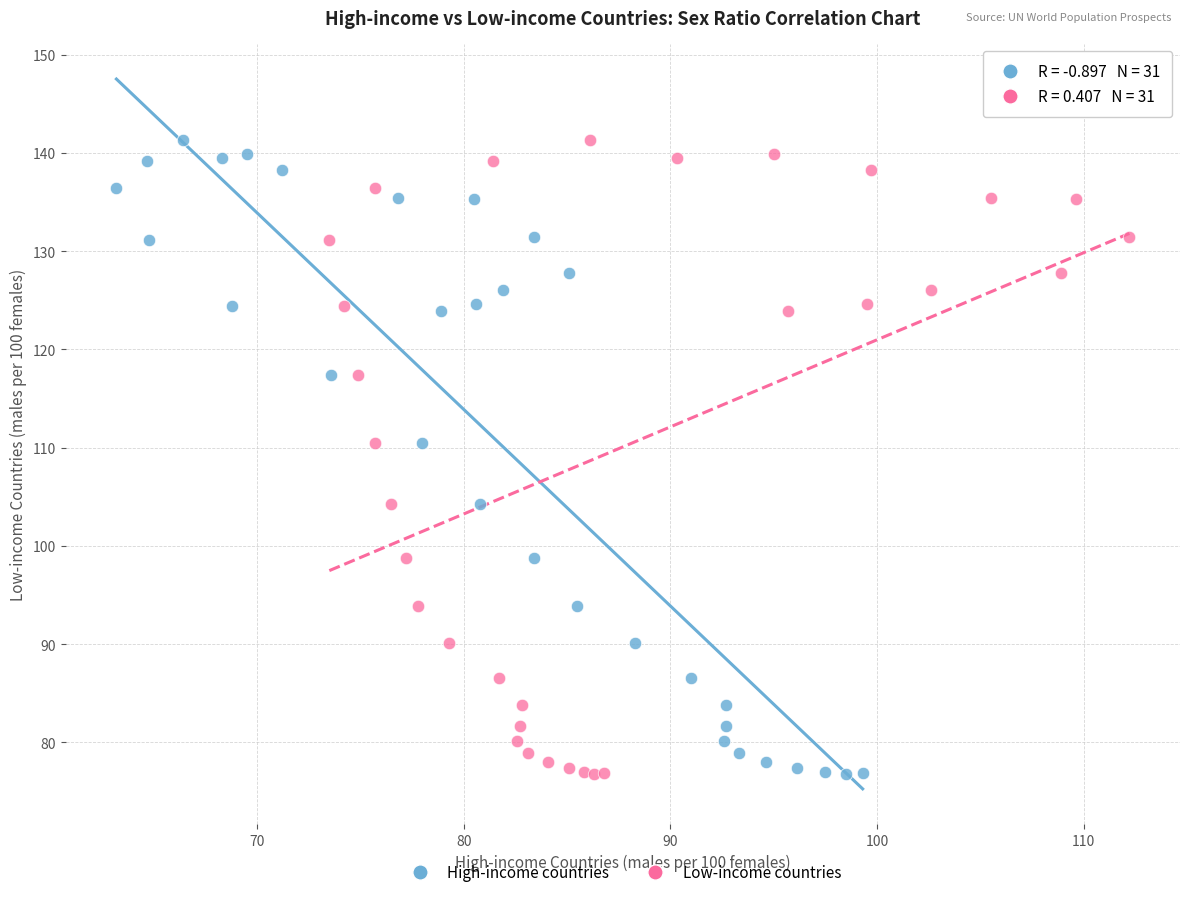

What are all the series names shown in the legend?

High-income countries, Low-income countries